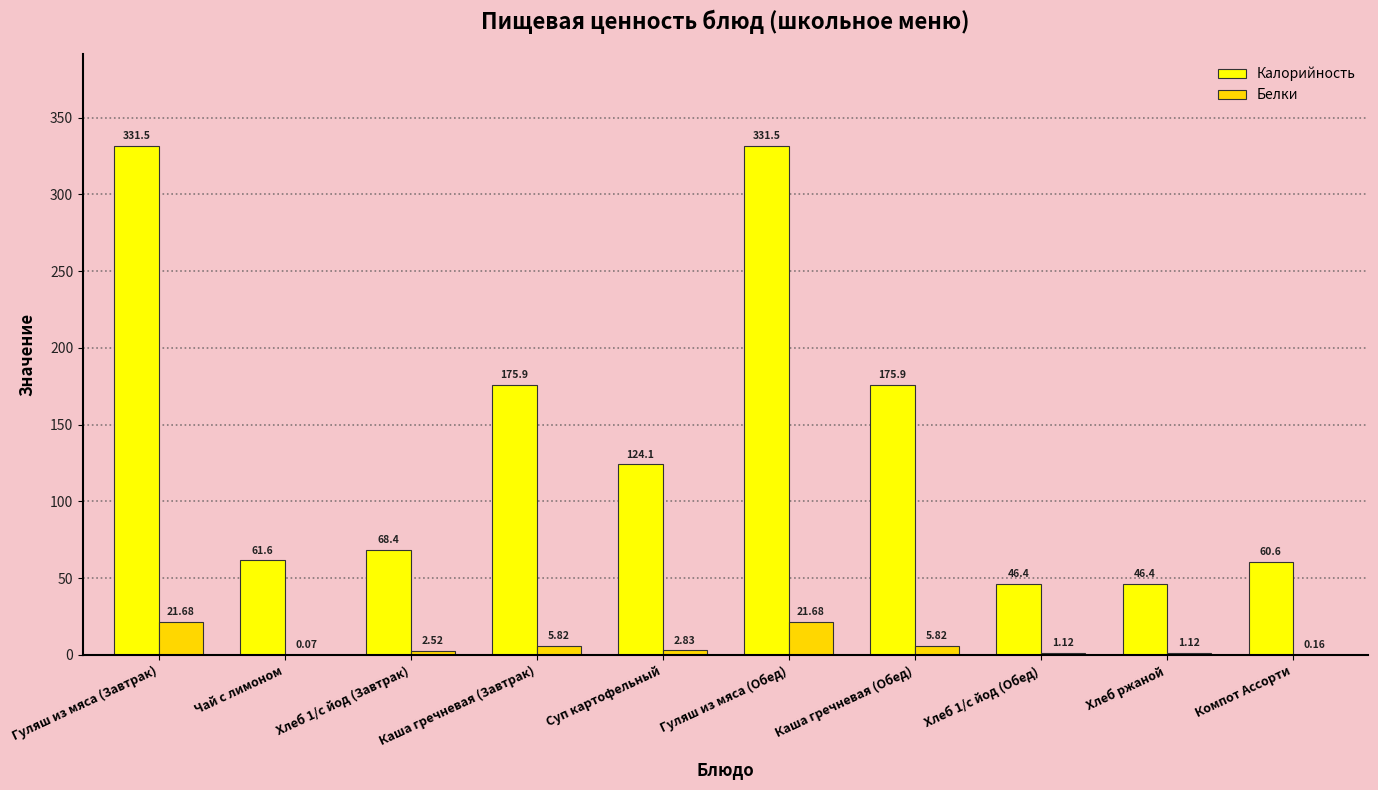

What are all the series names shown in the legend?

Калорийность, Белки